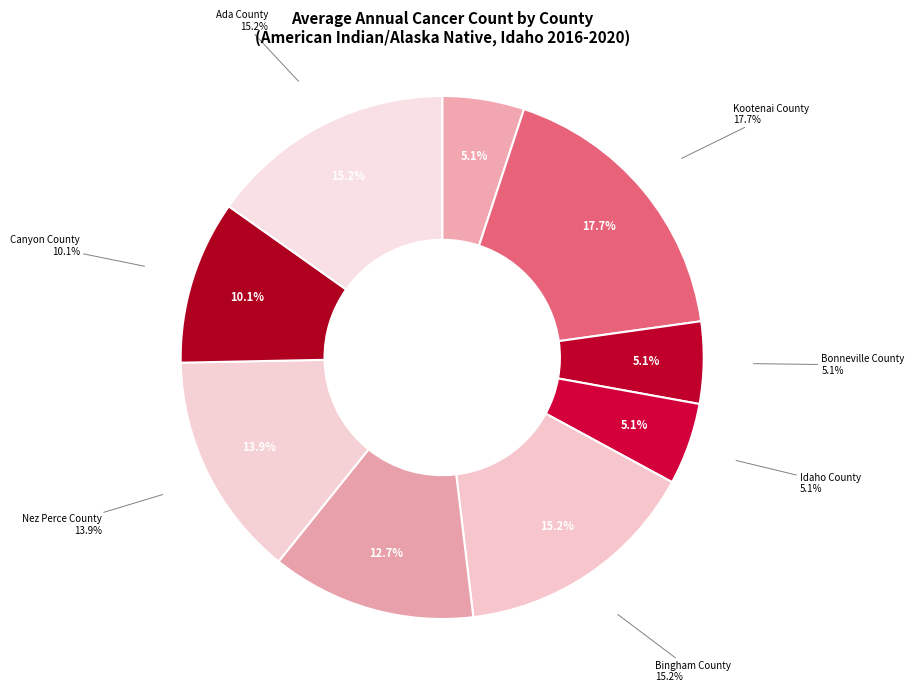

The Canyon County slice represents 10% of the pie. True or false?

True